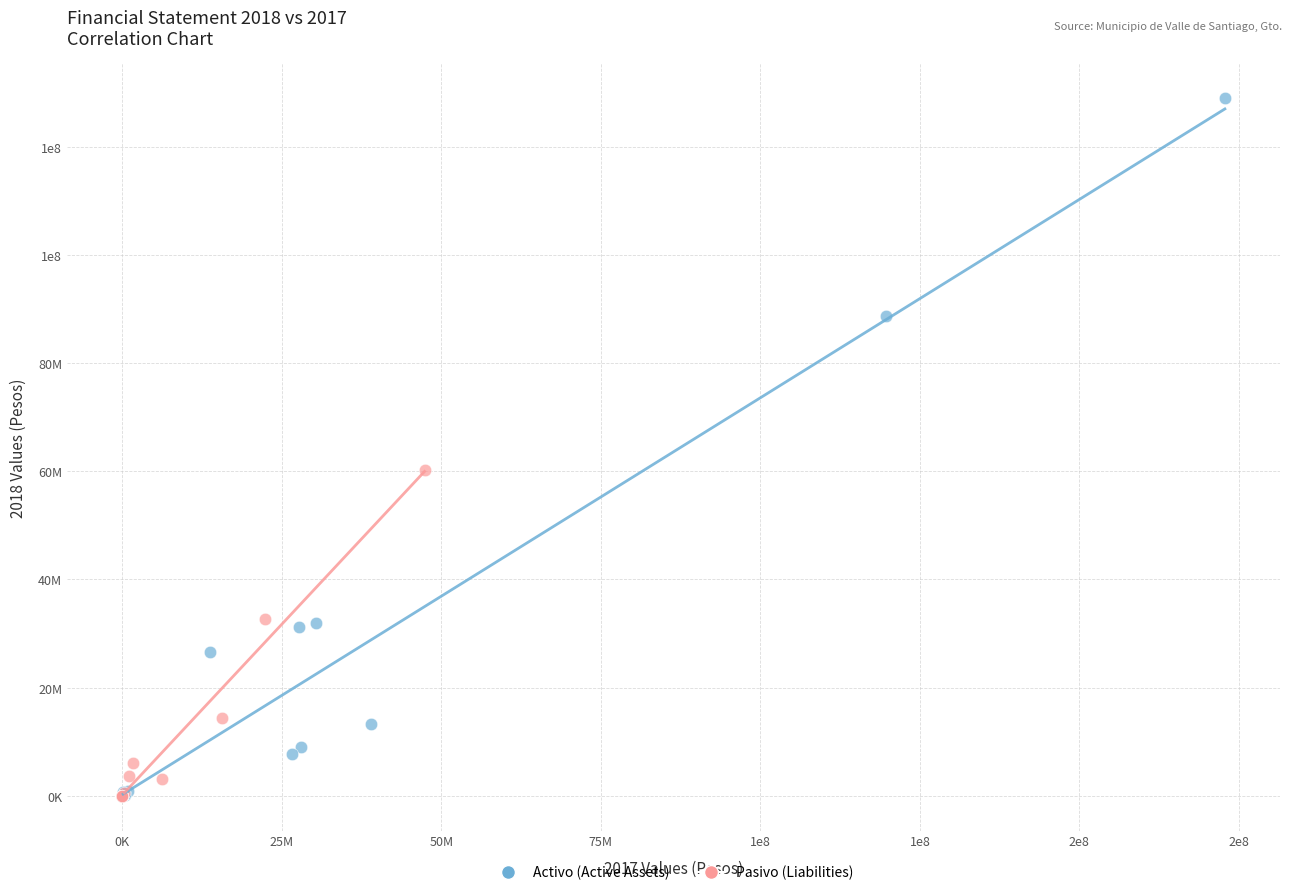

Which series reaches the maximum Y coordinate?

Activo (Active Assets)